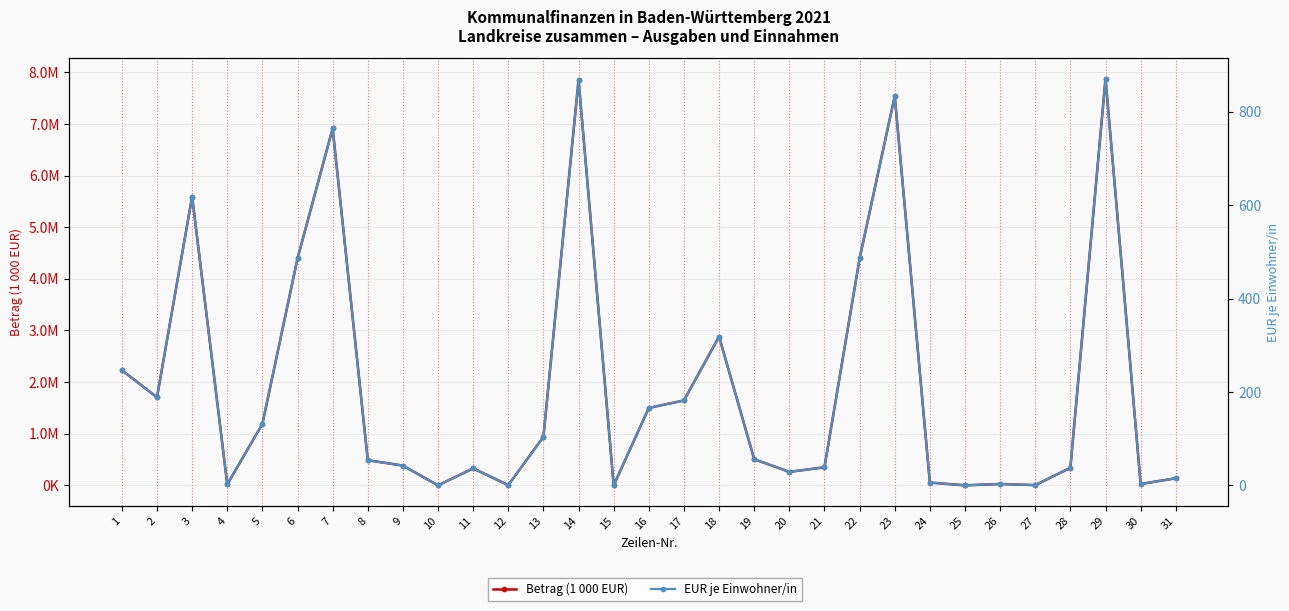

What is the difference between the second highest and second lowest values in the Betrag (1 000 EUR) series?

7852776.1